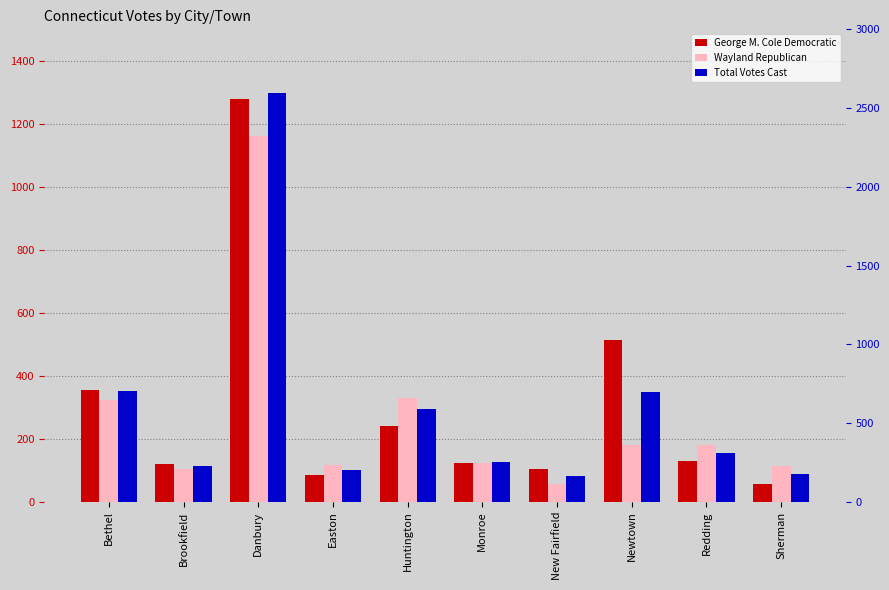

What are all the series names shown in the legend?

George M. Cole Democratic, Wayland Republican, Total Votes Cast